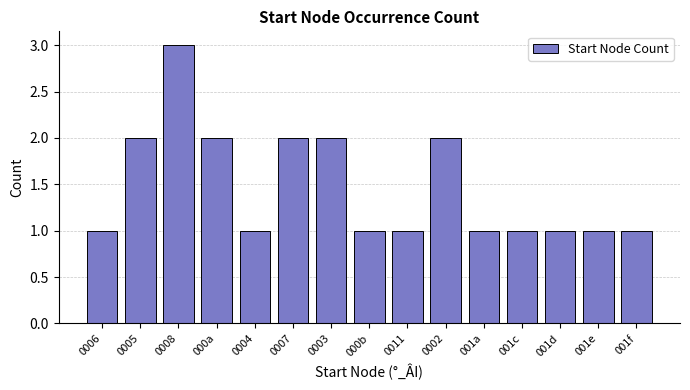

What is the value of the 12th bar from the left?

1